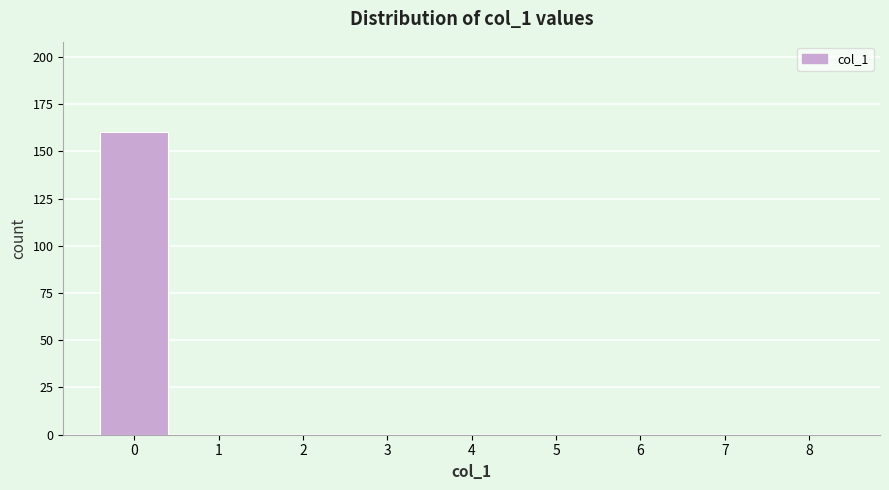

Reading left to right, what are all the values shown in this chart?

0=160	1=0	2=0	3=0	4=0	5=0	6=0	7=0	8=0